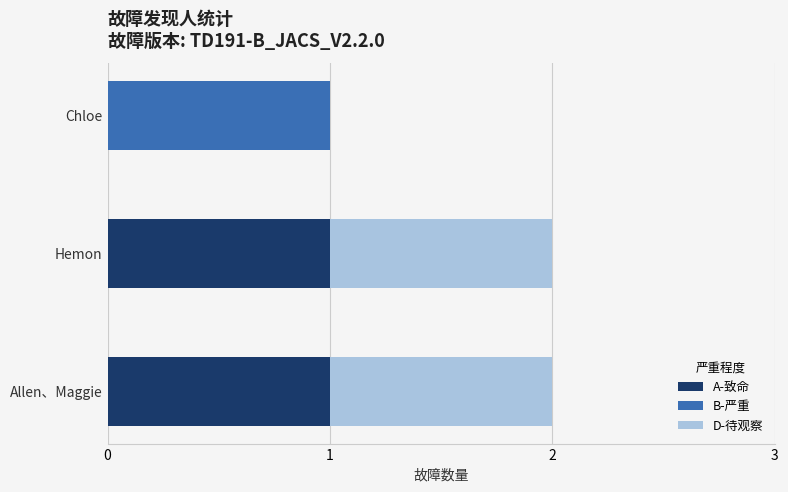

What are all the series names shown in the legend?

A-致命, B-严重, D-待观察